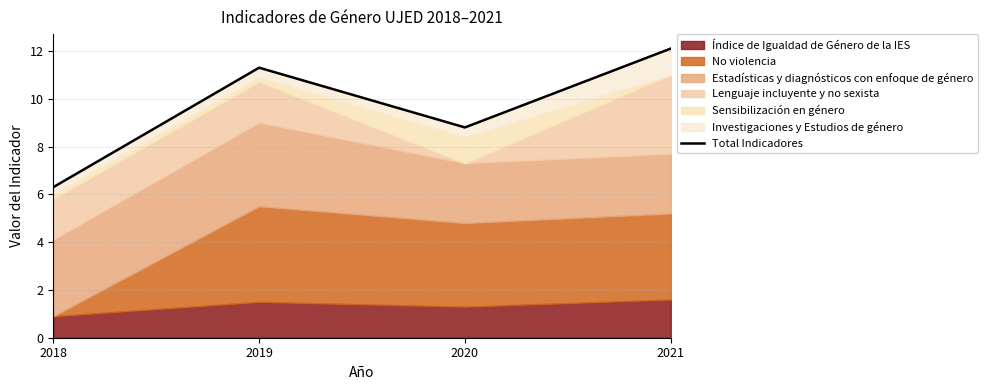

What is the change in value from 2019 to 2021?

+0.8